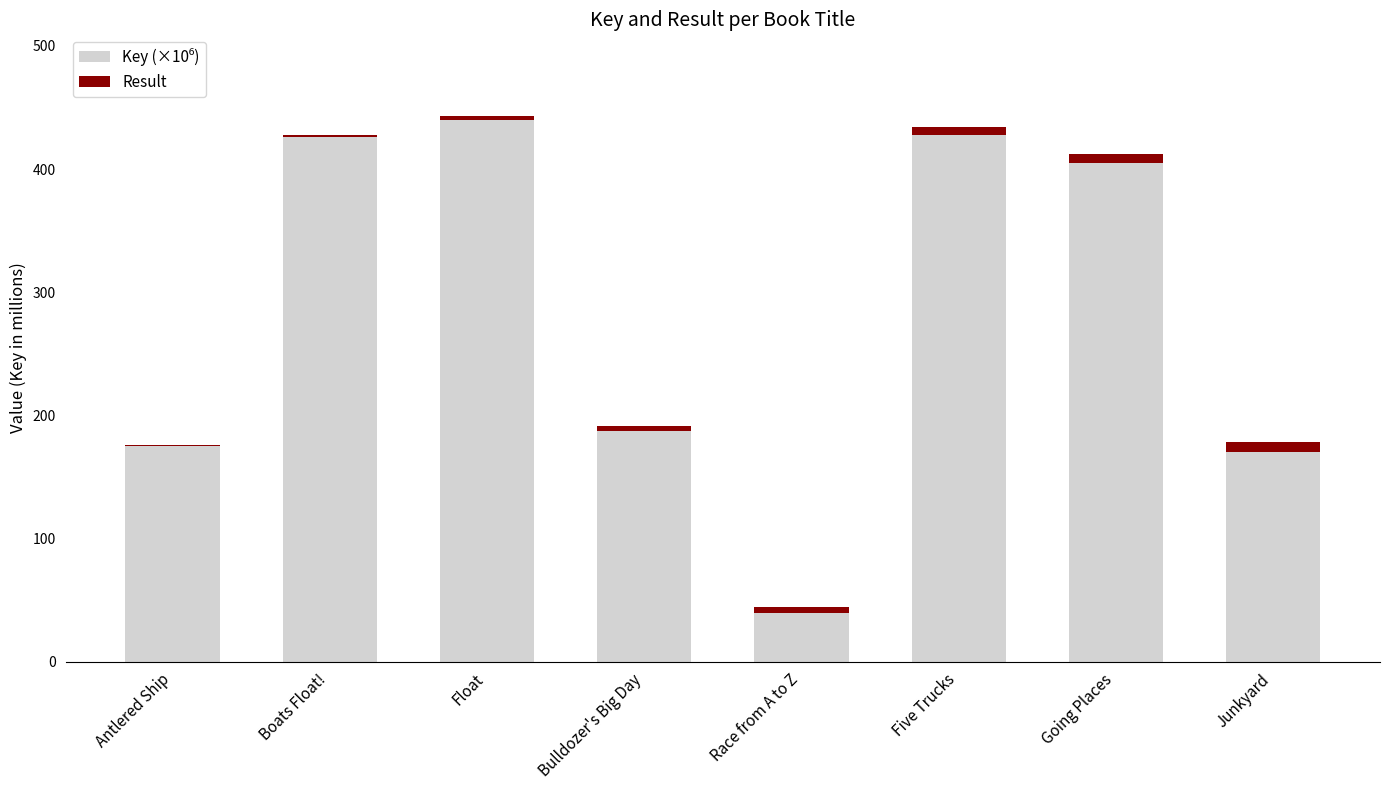

What is the average value of the Result series?

4.5